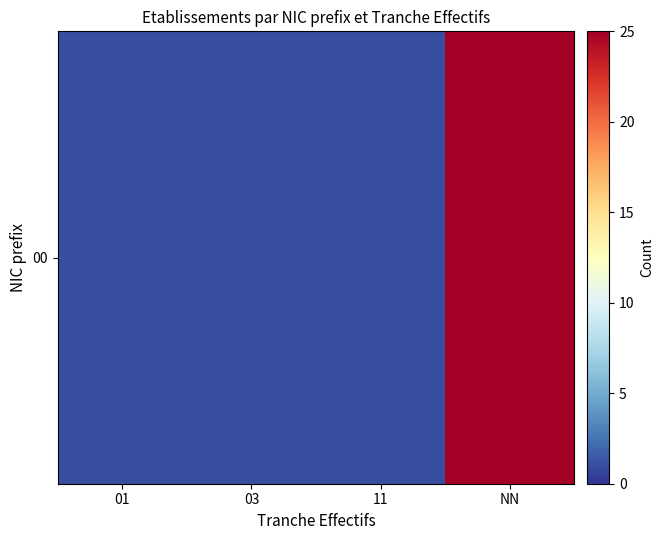

The value at 03 is 1. True or false?

False